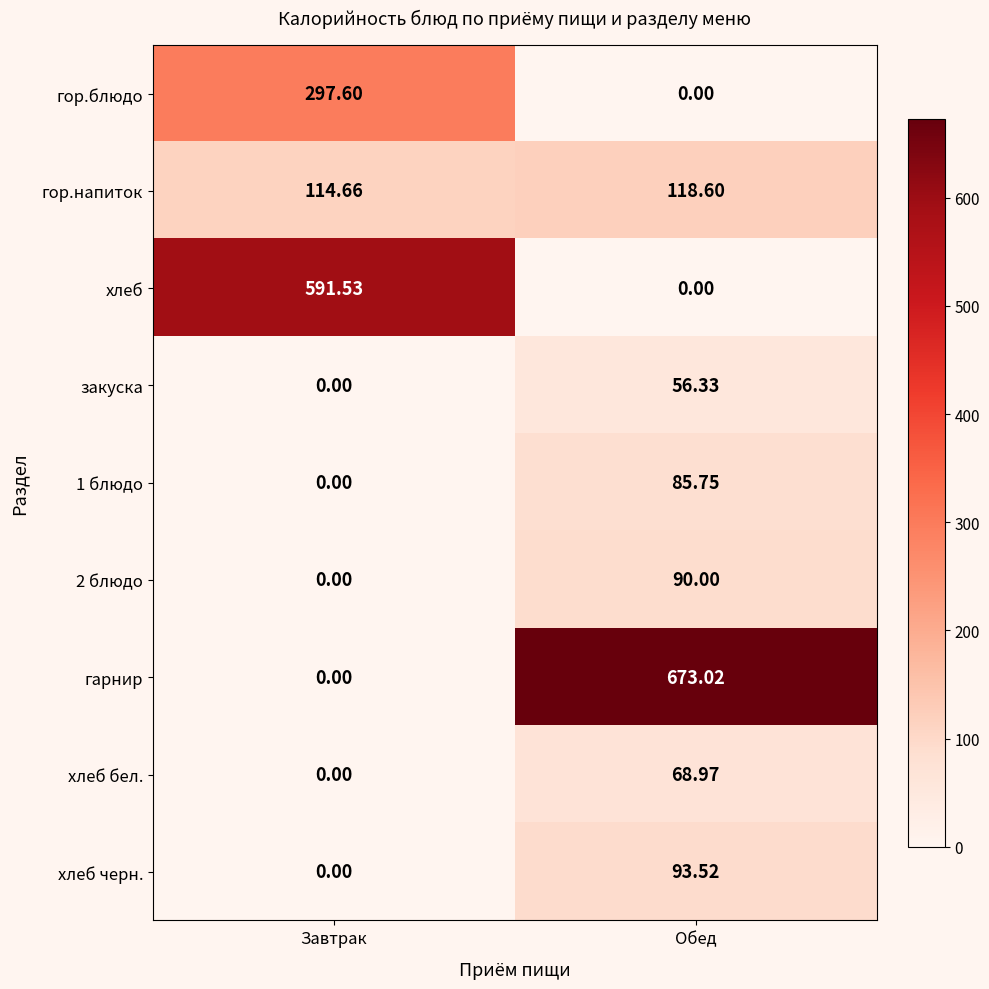

At which label does 1 блюдо reach its peak?

Обед